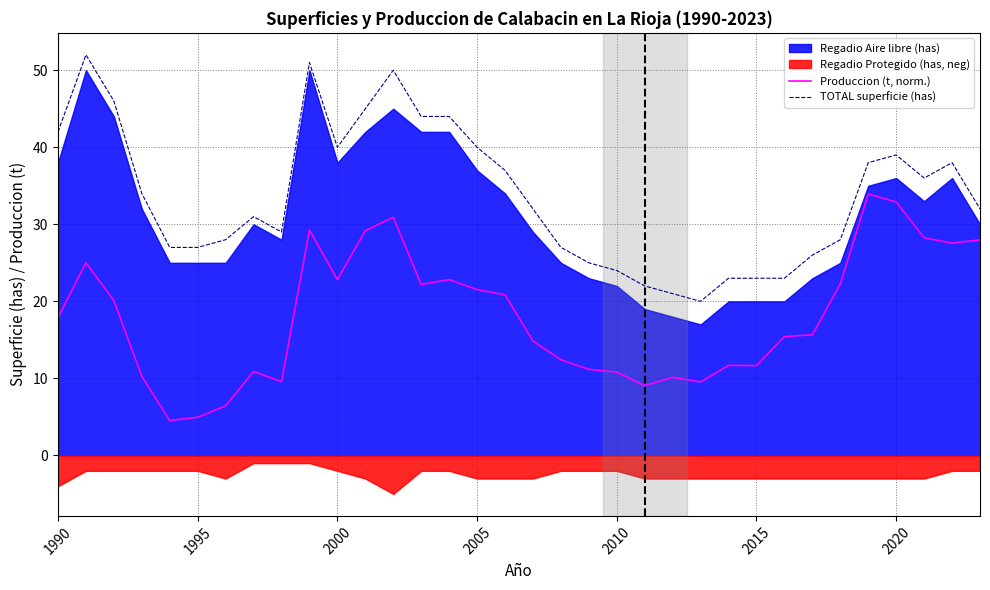

What is the highest value of the Produccion (t, norm.) series?

33.9